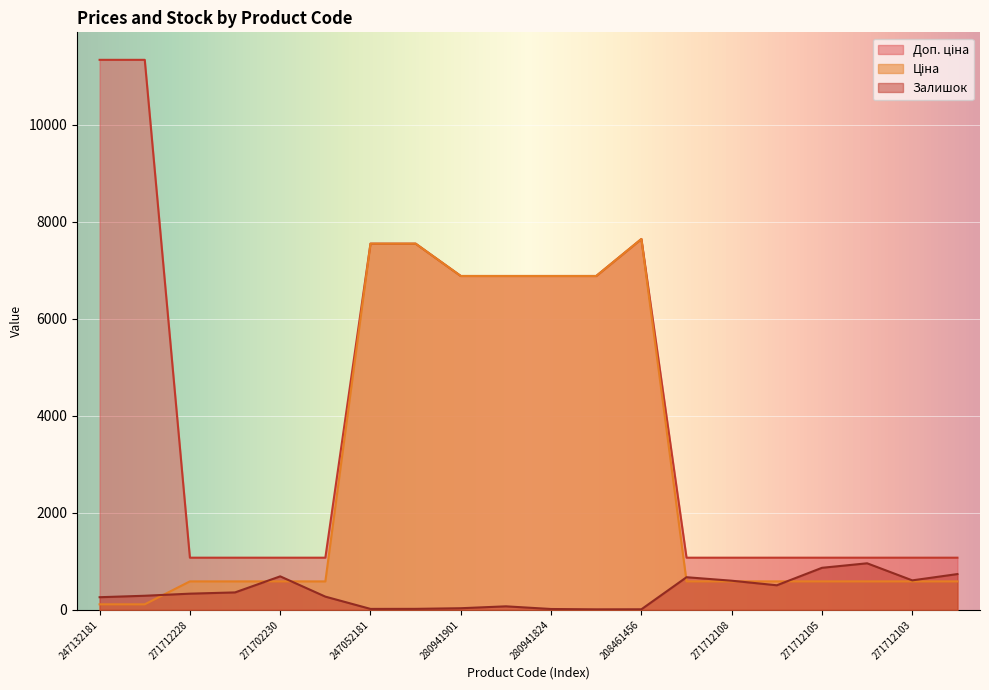

Between 271702229 and 247052180, which series saw the biggest shift?

Ціна